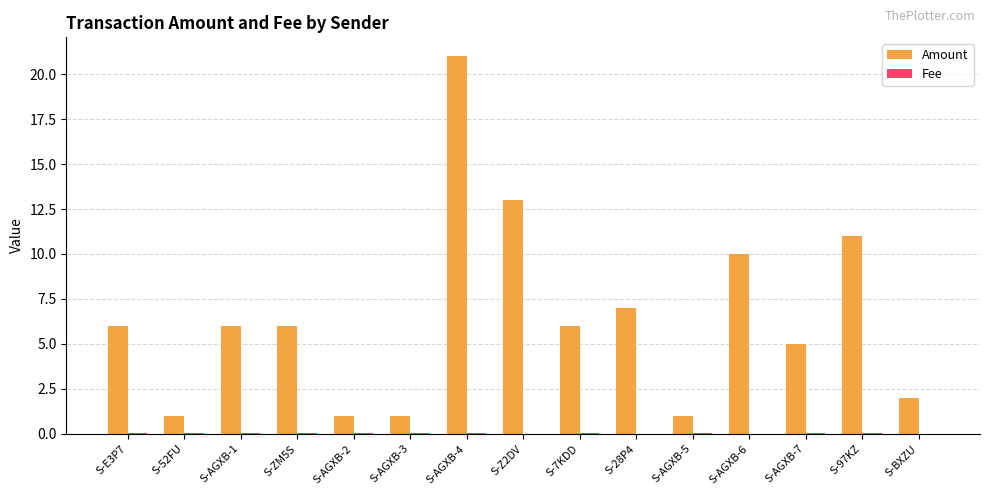

What is the total value across all series at S-97KZ?

11.0